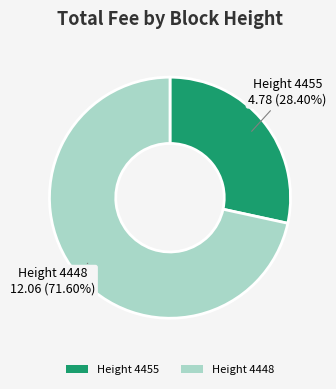

Is there a majority slice in this chart?

Yes